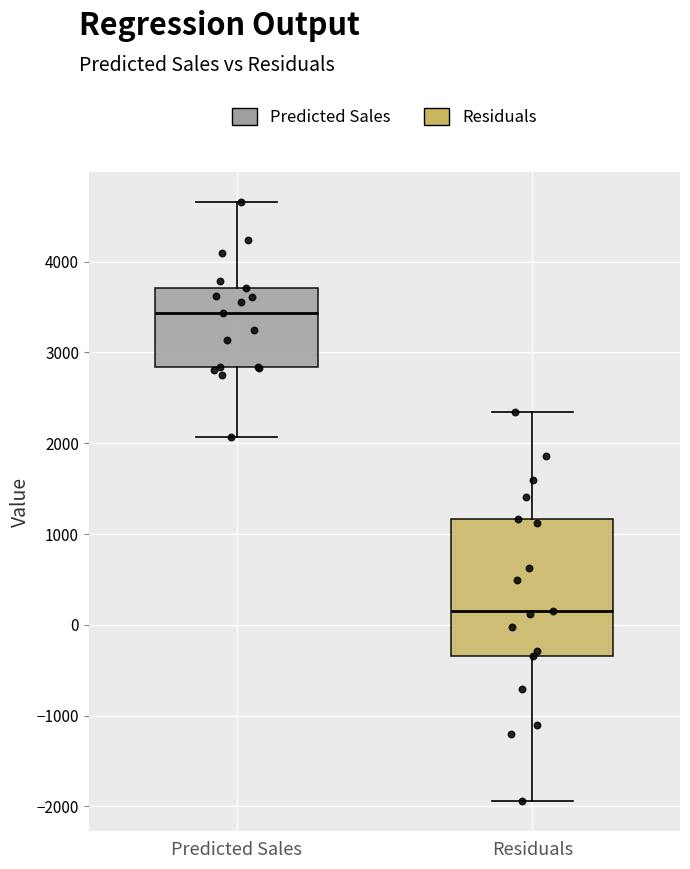

Comparing the boxes themselves (not the whiskers), which one is the tallest?

Residuals